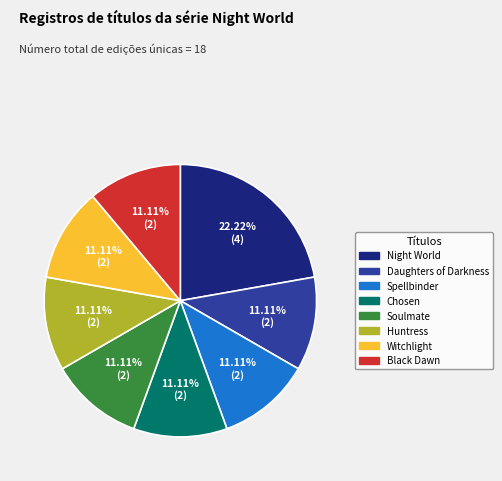

What is the ratio of the value at Daughters of Darkness to the value at Huntress?

1.0